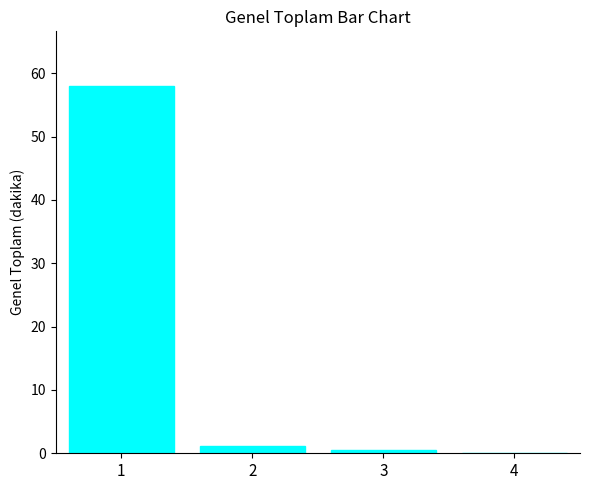

How many data points does each series have?

4